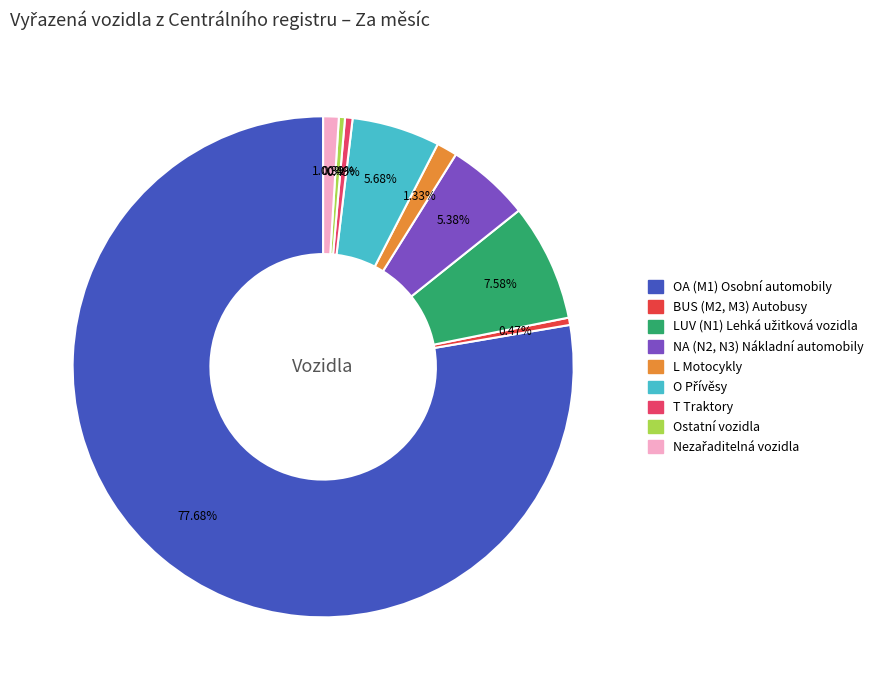

Is it true that T Traktory is 0% of the pie?

True